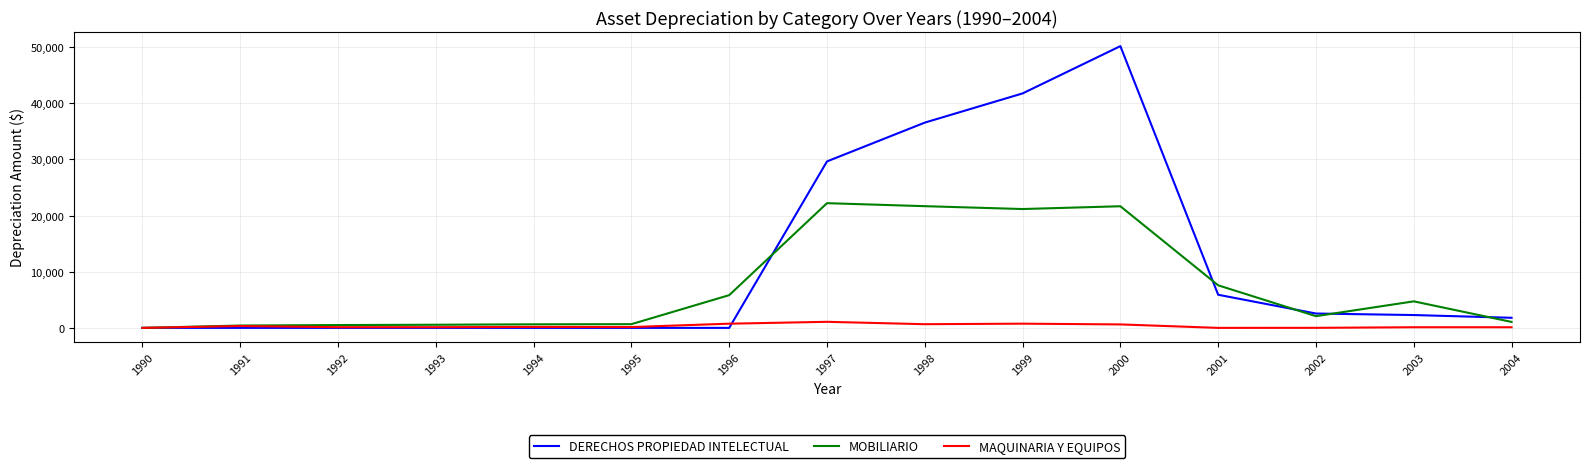

What is the sum of the MOBILIARIO values at 1990 and 2001?

7578.2